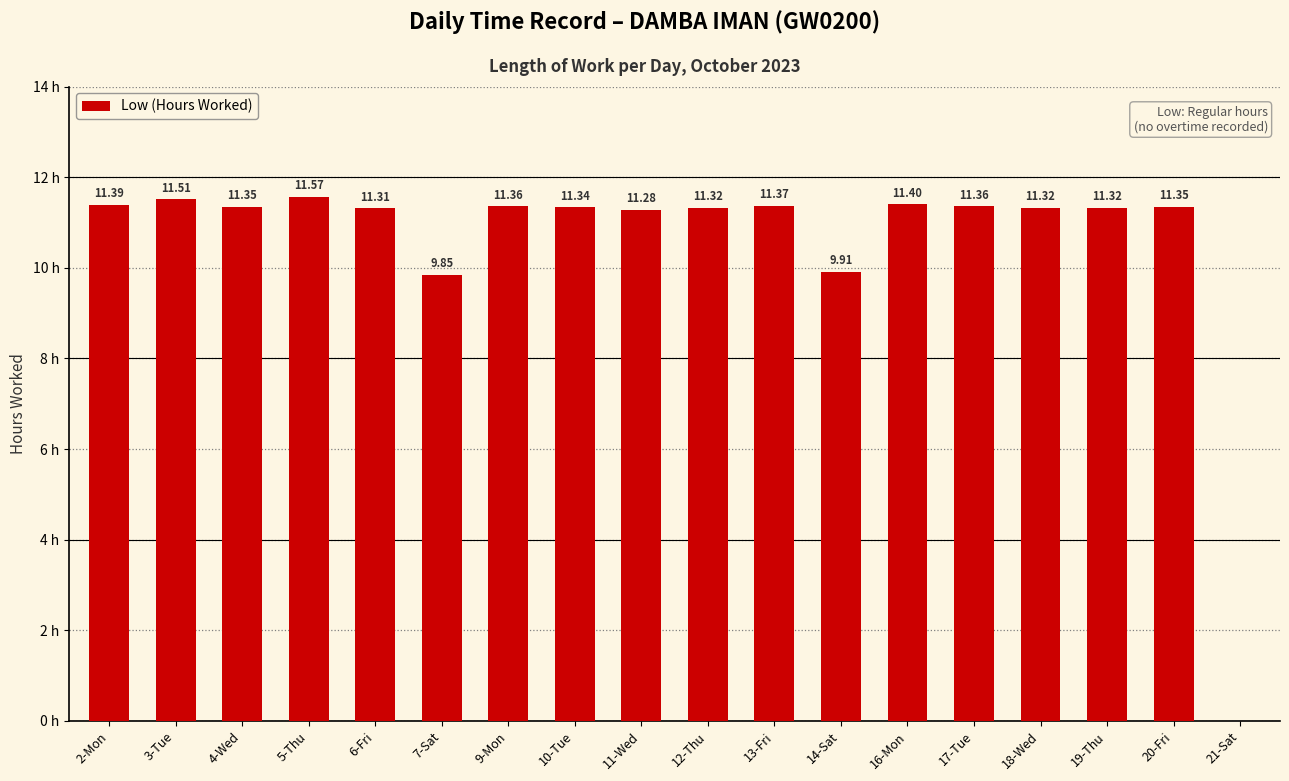

Which has a higher value, 19-Thu or 7-Sat?

19-Thu